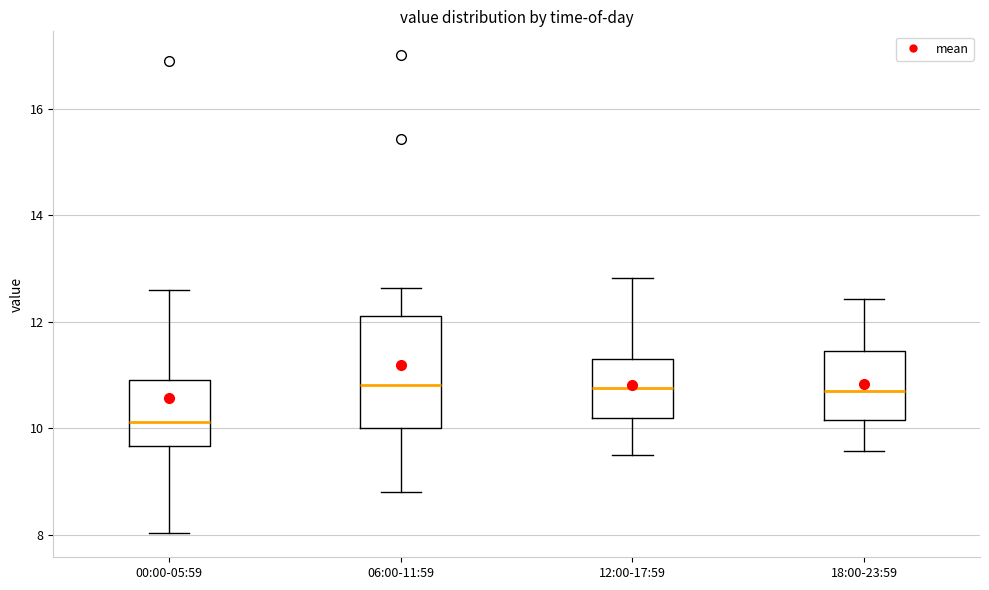

Which box is the tallest, from its lower edge to its upper edge?

06:00-11:59